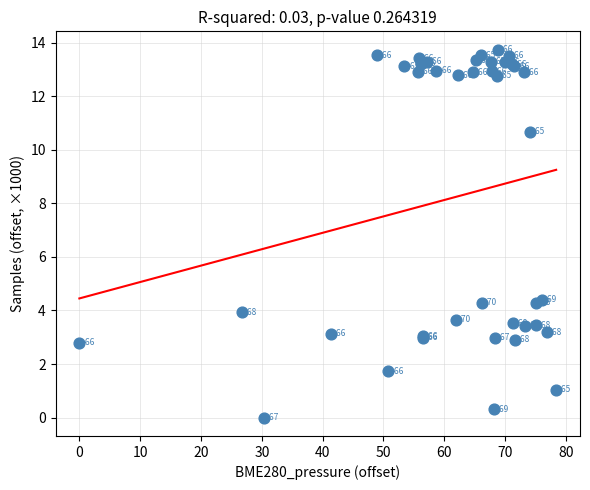

What Y value in the scatter plot is closest to 6?

4.4